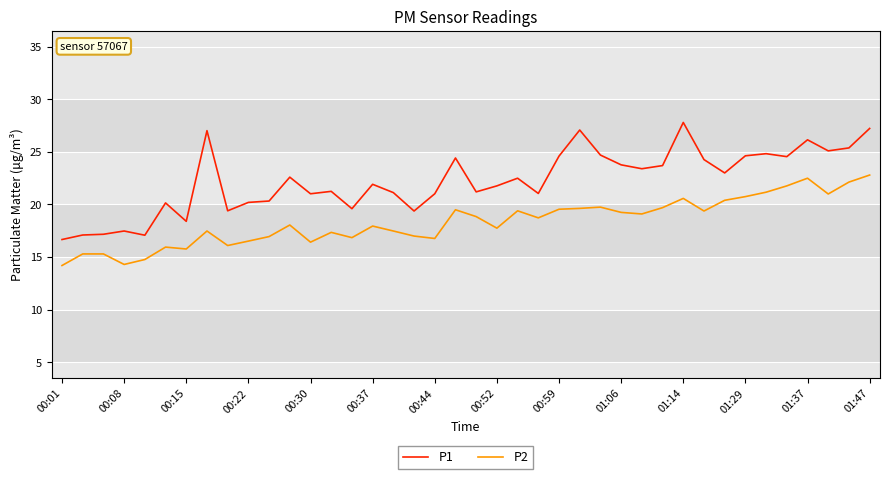

Rank the series by their average value, from lowest to highest.

P2, P1